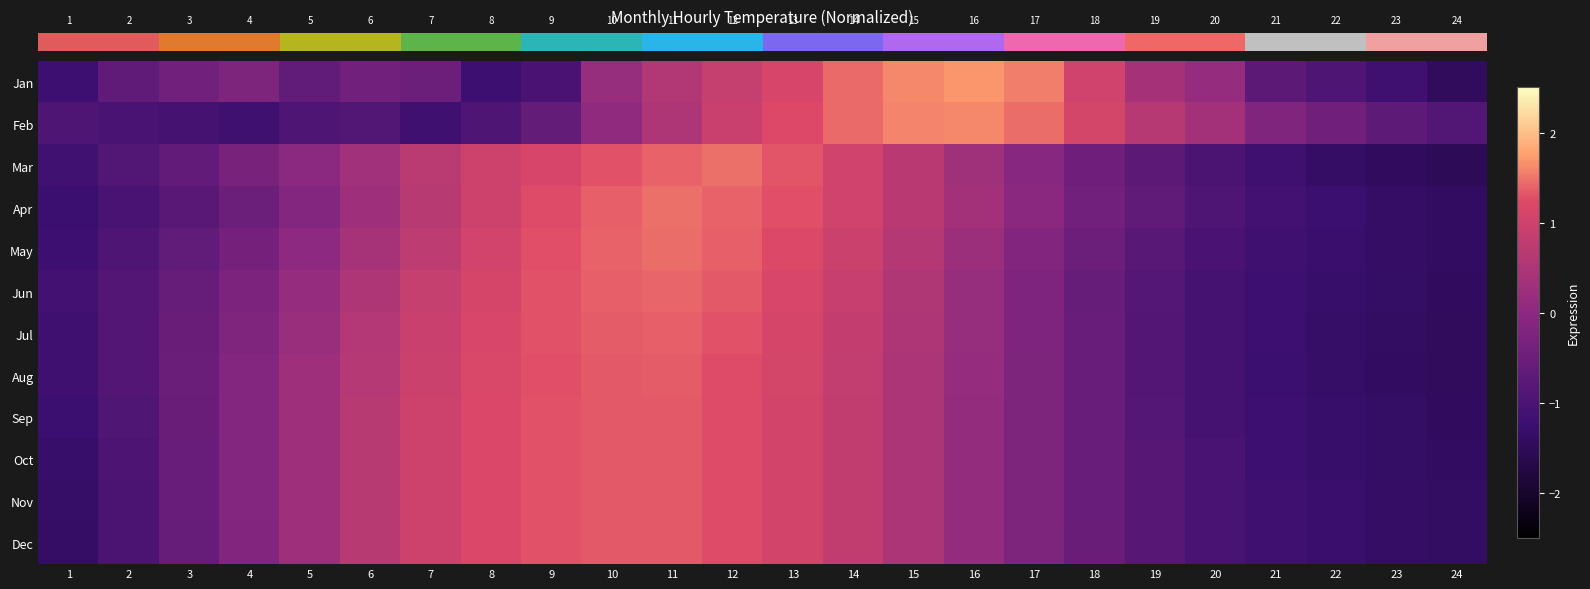

Rank the series by their maximum value, from lowest to highest.

row_11, row_10, row_9, row_8, row_7, row_6, row_5, row_4, row_3, row_2, row_1, row_0